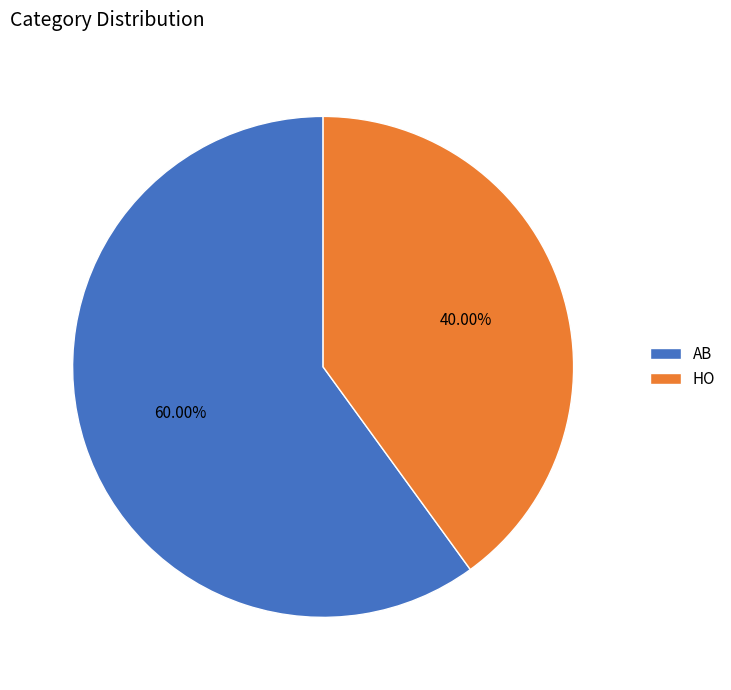

To the nearest percent, what is the difference between the AB and HO slice percentages?

20%